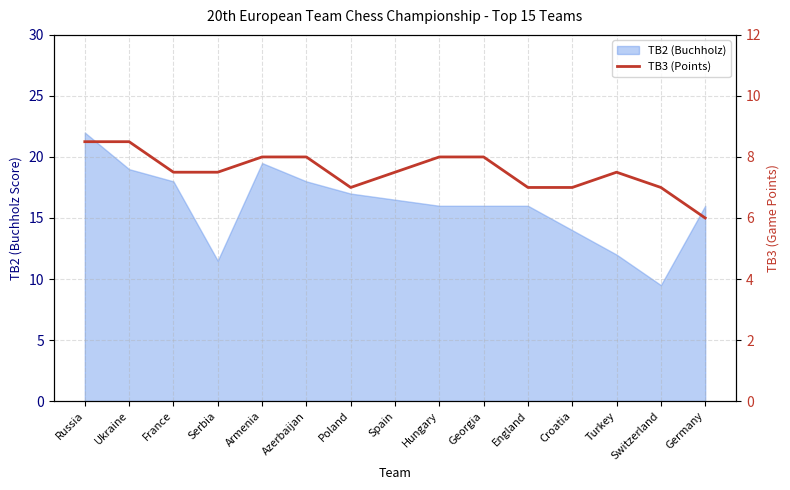

Which has a higher value, England or Azerbaijan?

Azerbaijan